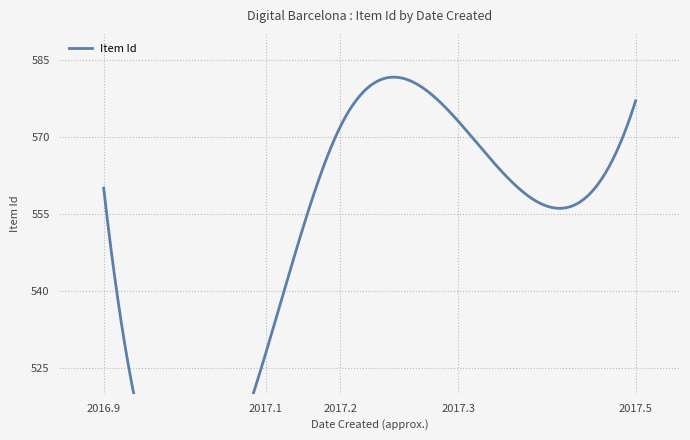

What is the difference between the maximum and minimum values?

49